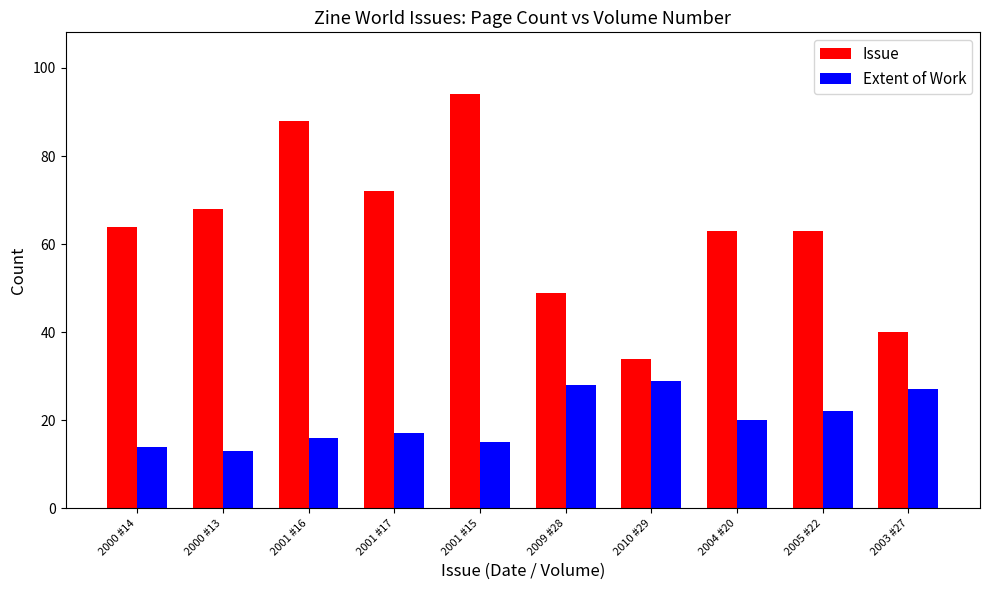

Reading left to right, list all the values displayed in this chart.

Issue: 2000 #14=64	2000 #13=68	2001 #16=88	2001 #17=72	2001 #15=94	2009 #28=49	2010 #29=34	2004 #20=63	2005 #22=63	2003 #27=40
Extent of Work: 2000 #14=14	2000 #13=13	2001 #16=16	2001 #17=17	2001 #15=15	2009 #28=28	2010 #29=29	2004 #20=20	2005 #22=22	2003 #27=27